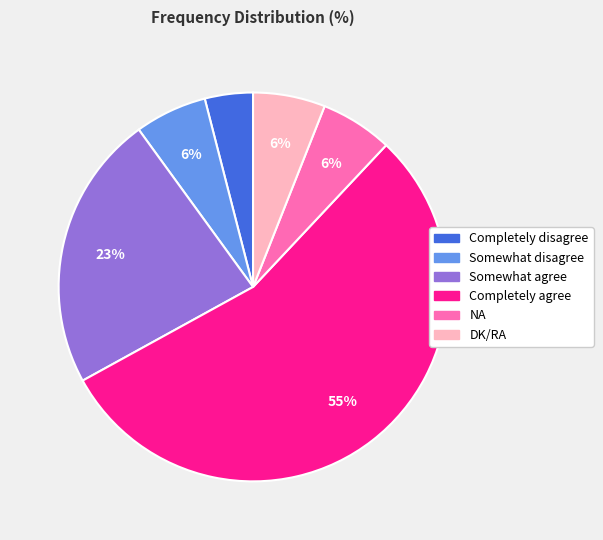

To the nearest percent, what is the average slice percentage?

17%